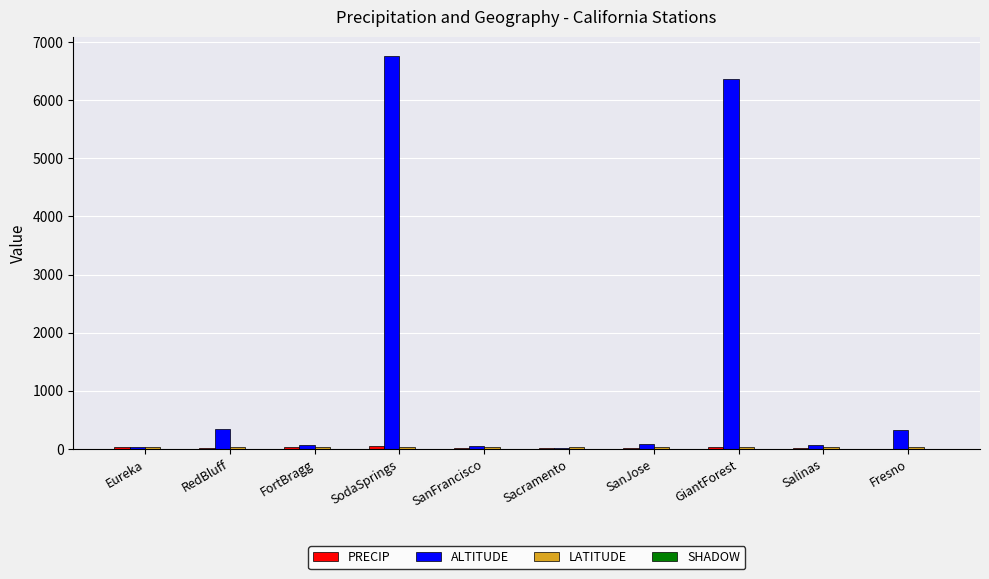

How many distinct data groups are displayed?

4